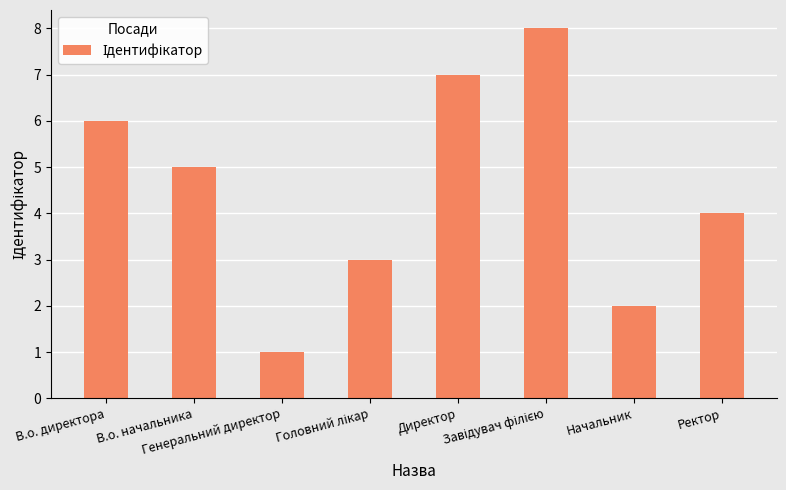

What is the maximum value shown in the chart?

8